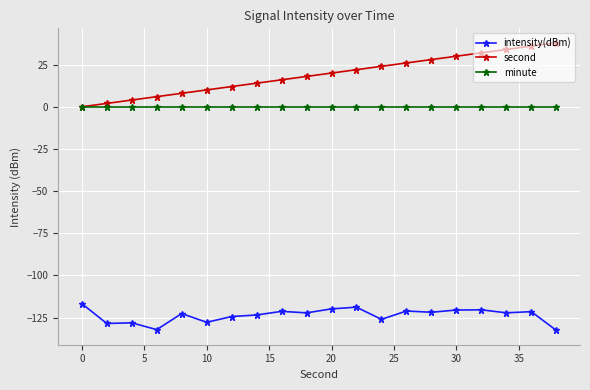

How many lines are shown in the chart?

3